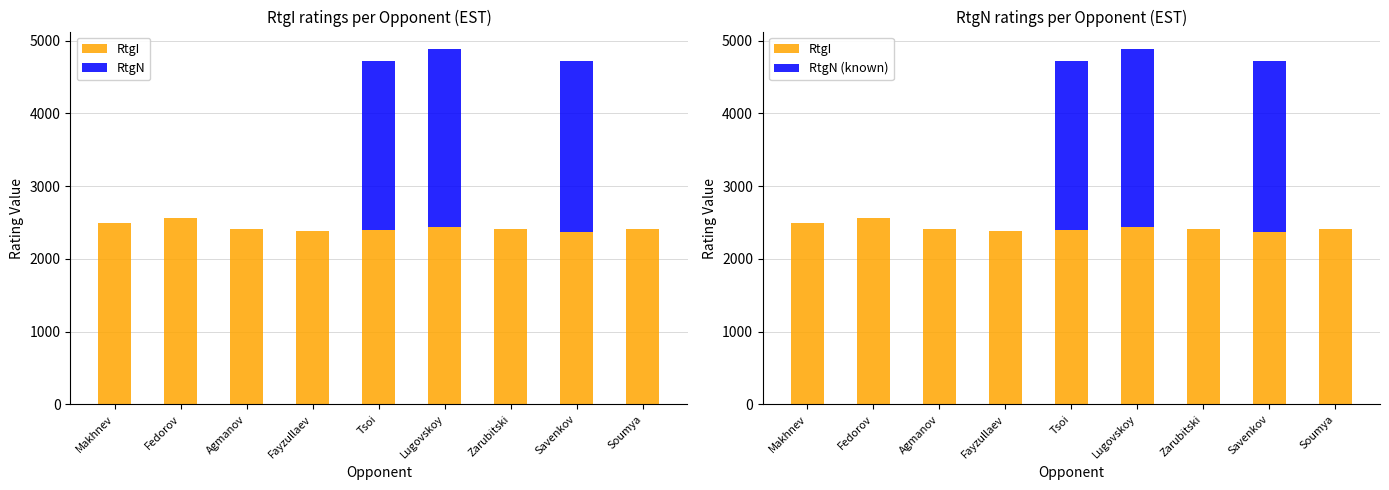

At how many categories does at least one series exceed 1214?

9